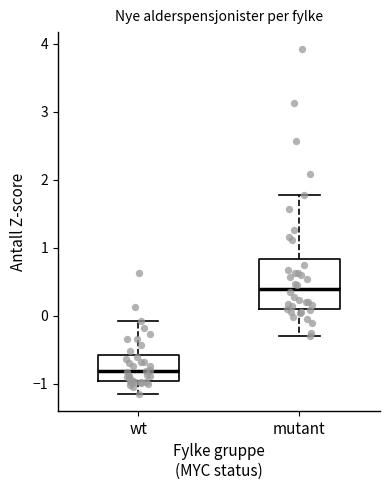

Which box's median line is the lowest?

wt